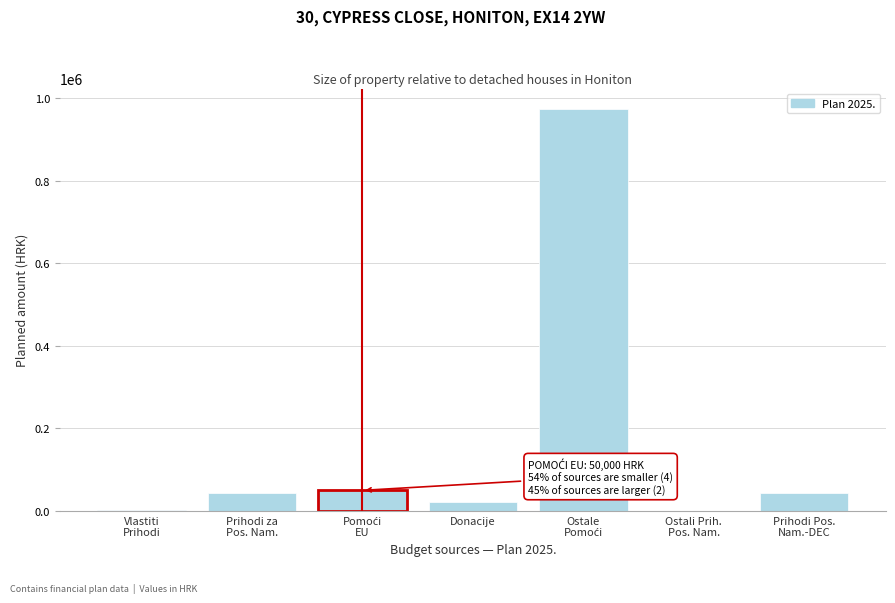

What is the maximum value shown in the chart?

973920.0